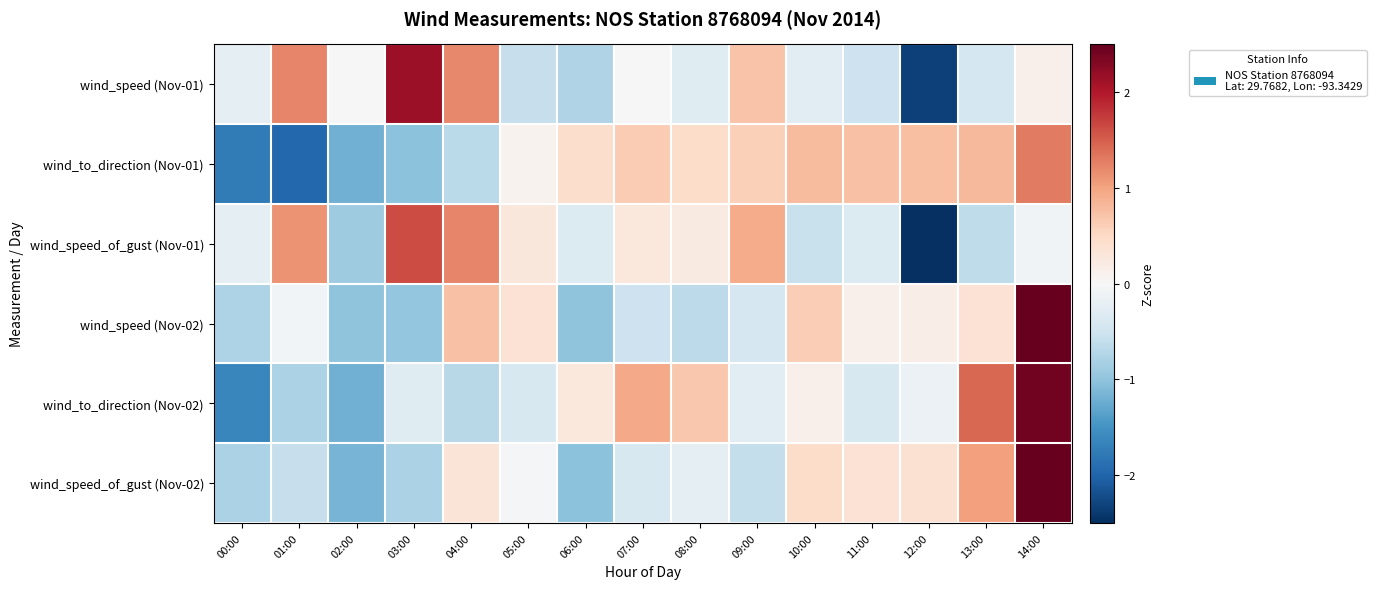

How many distinct data groups are displayed?

6